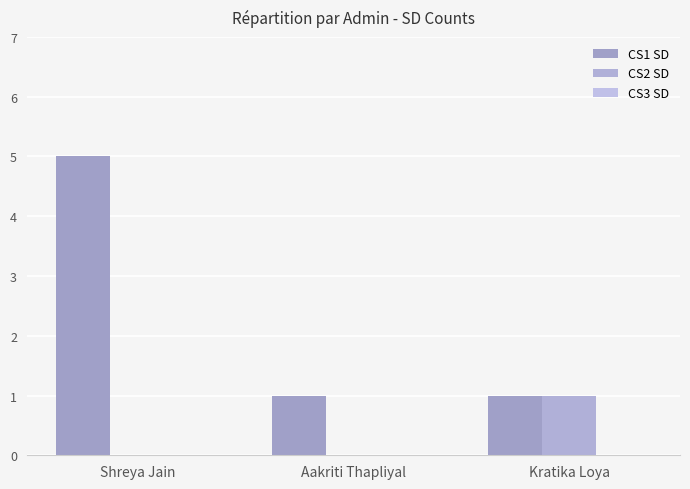

At how many categories does at least one series exceed 3?

1